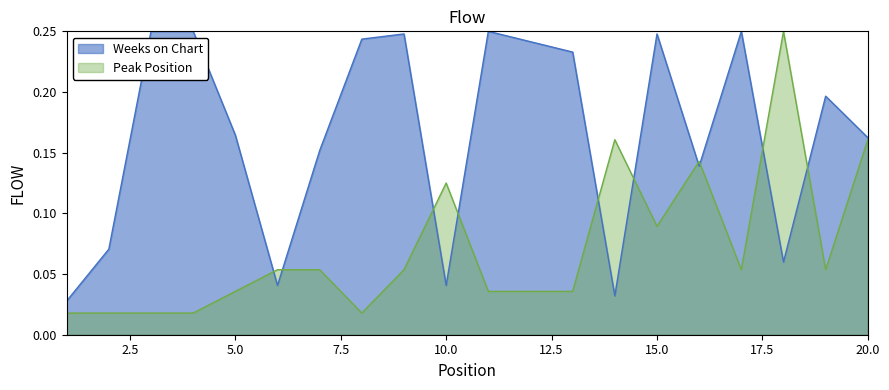

What is the average value of the Weeks on Chart series?

0.2